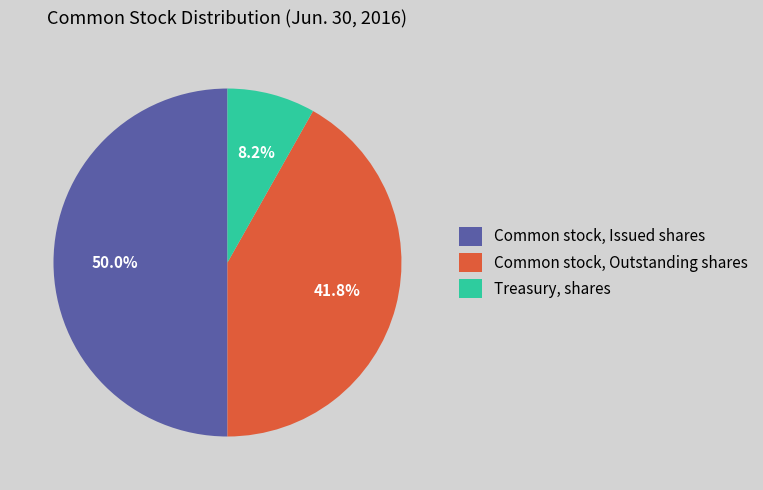

Which category has the smallest portion of the pie?

Treasury, shares